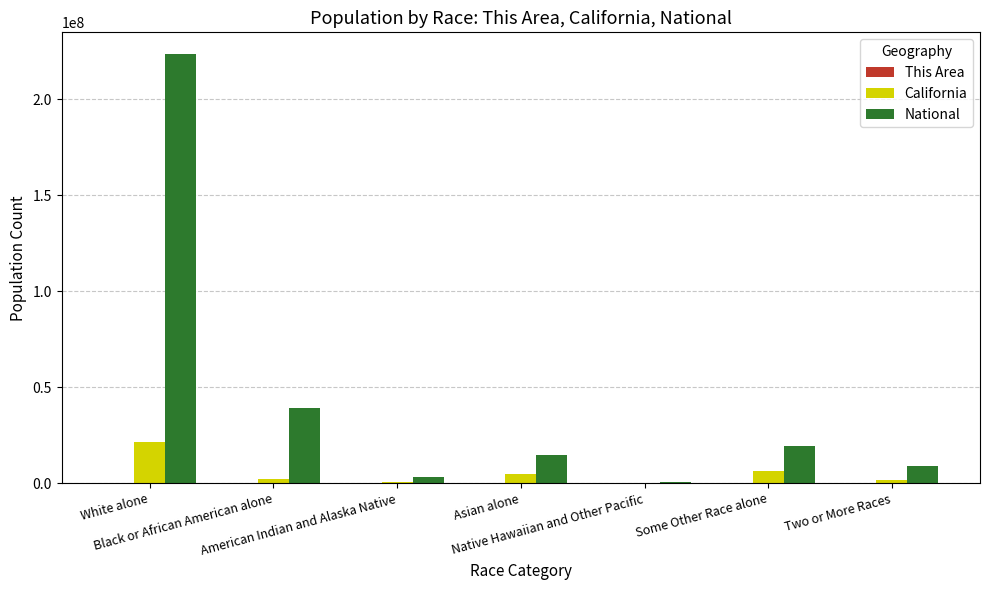

What is the sum of all National values?

308745538